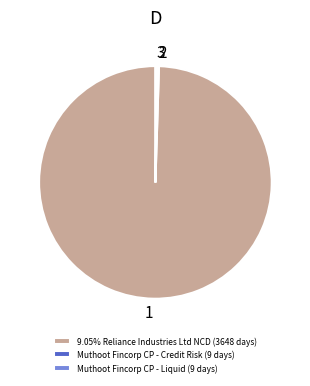

Is 9.05% Reliance Industries Ltd NCD (3648 days) the majority of the pie?

Yes